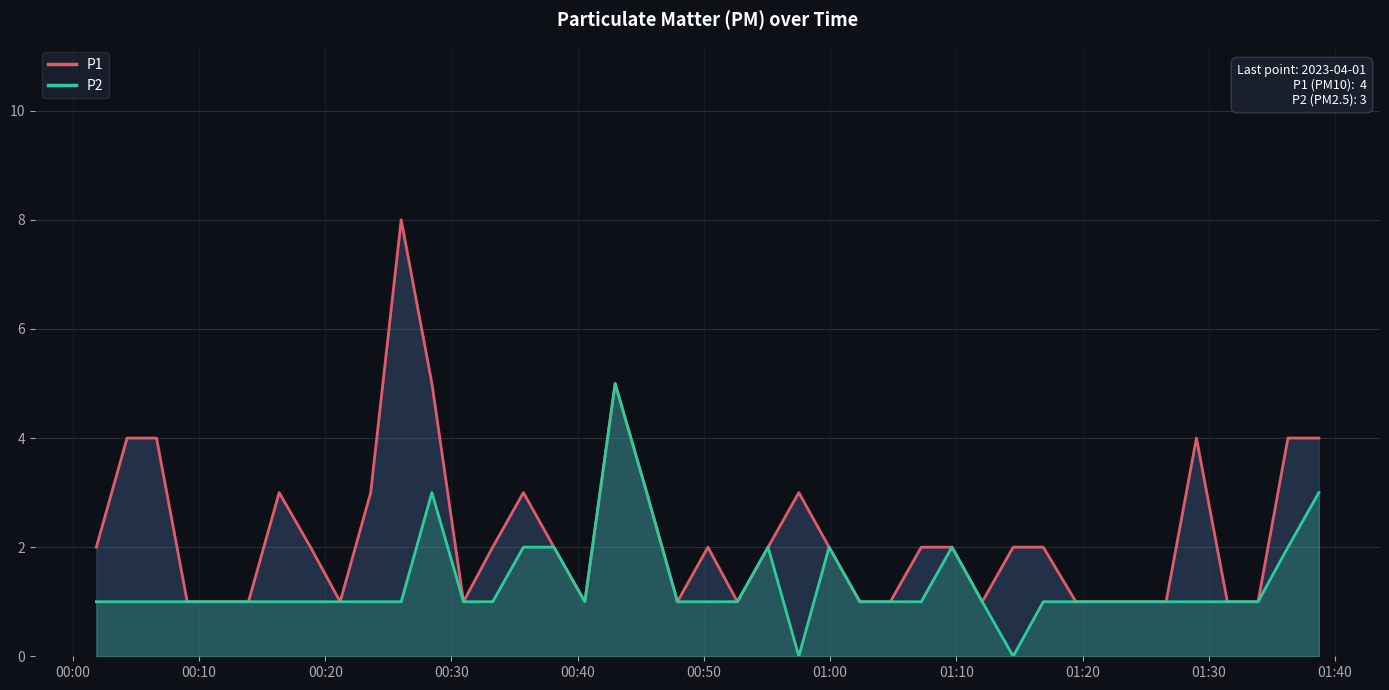

How many lines are shown in the chart?

2